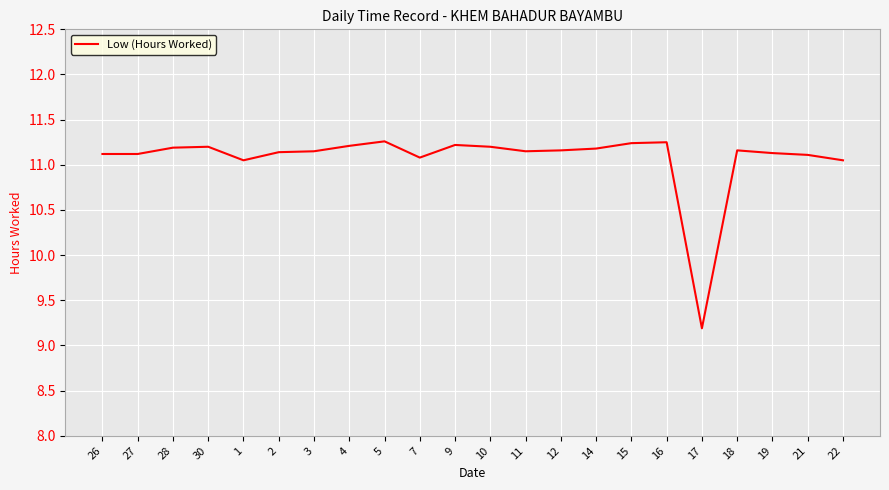

Which category has the lowest value across all series?

17